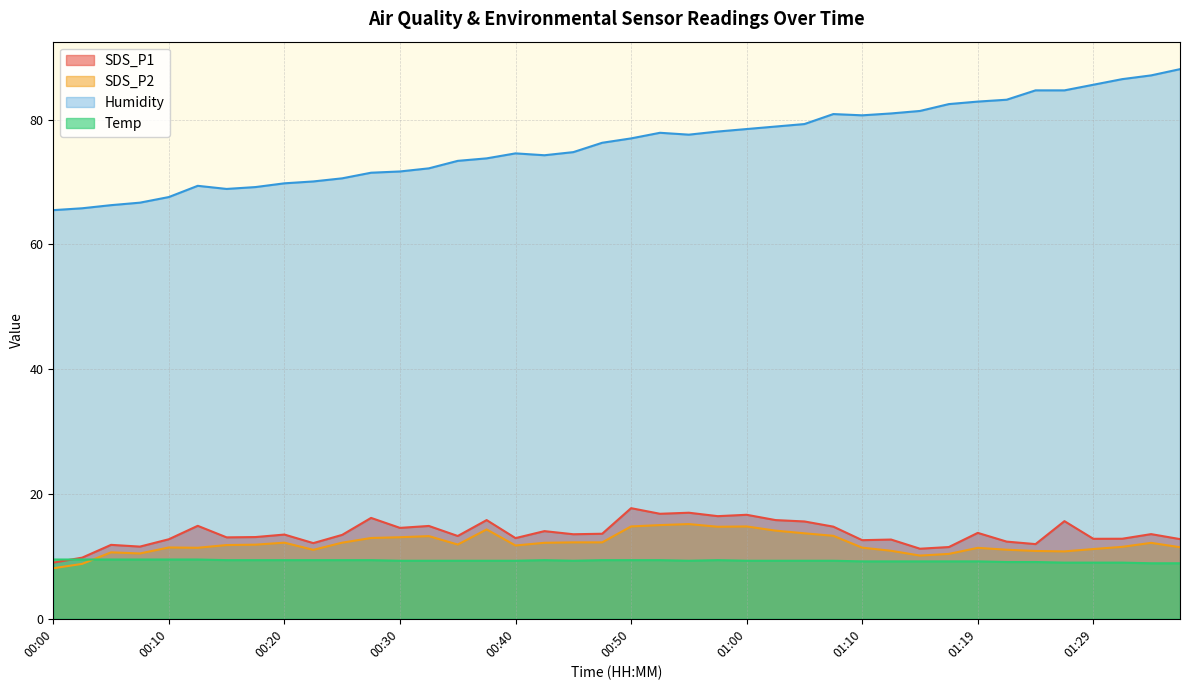

What is the label of the 16th point from the left?

00:38